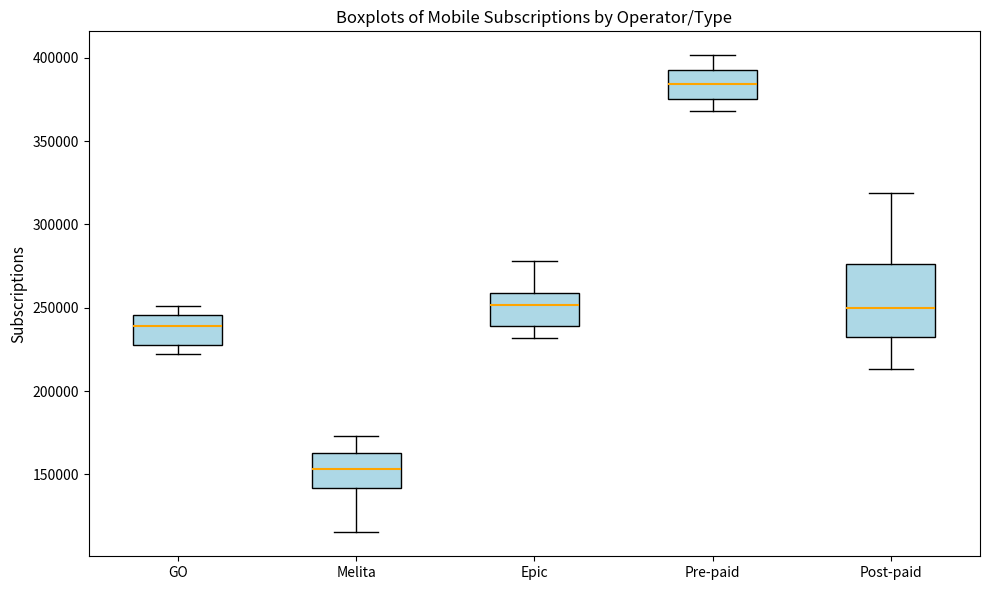

Which box's median line is the lowest?

Melita